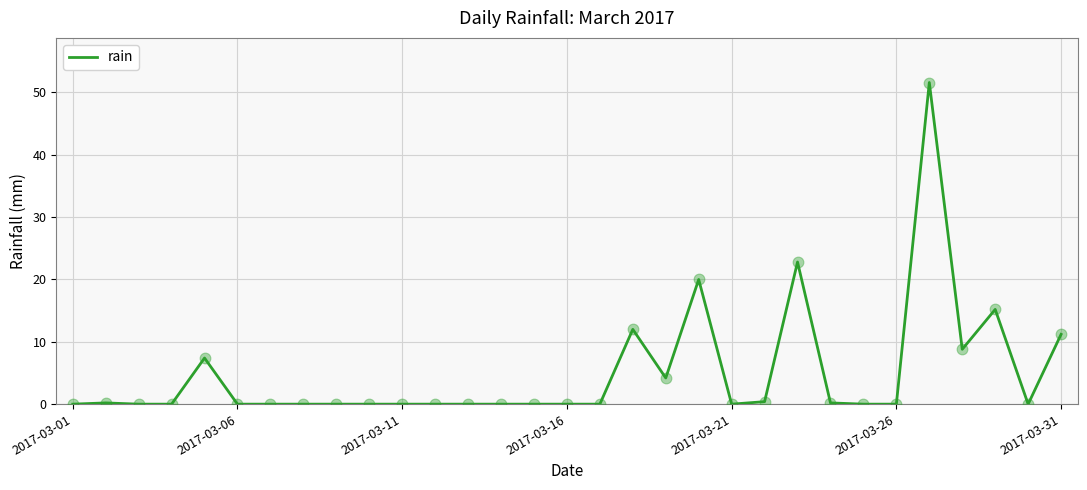

How many lines are shown in the chart?

1